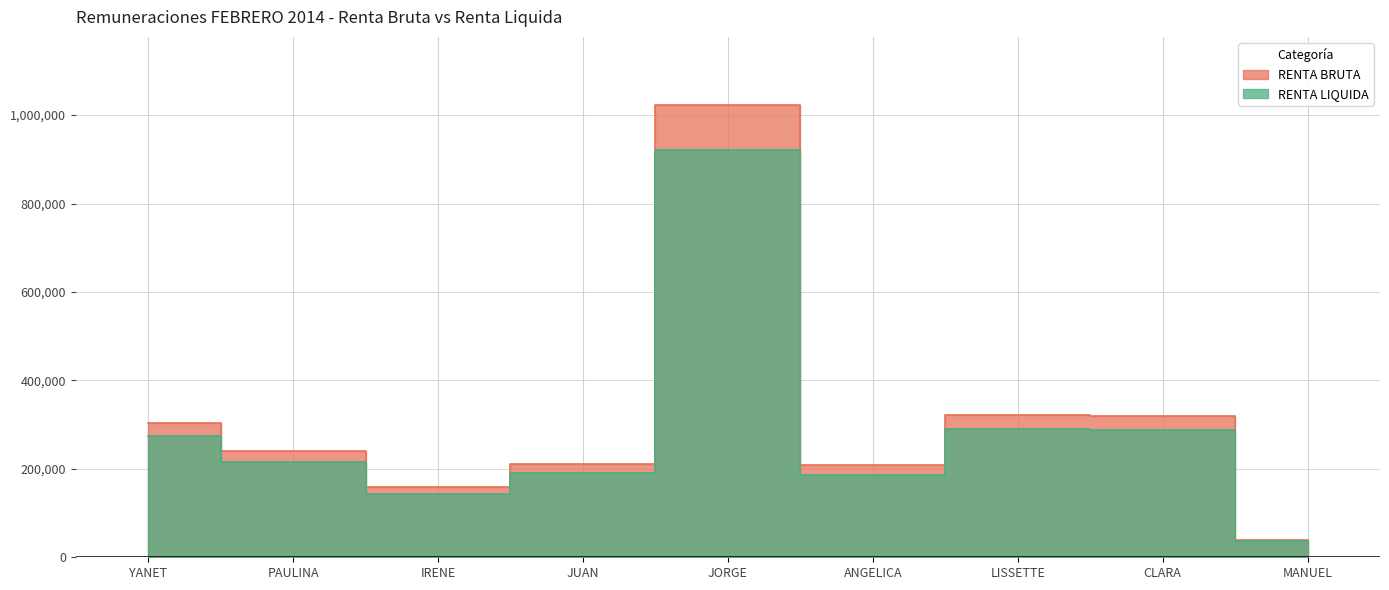

True or false: RENTA LIQUIDA and RENTA BRUTA intersect in this chart.

False